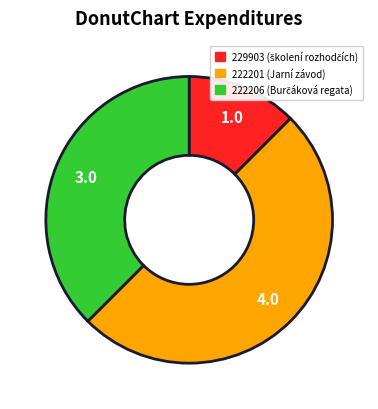

Which slice is the largest?

222201